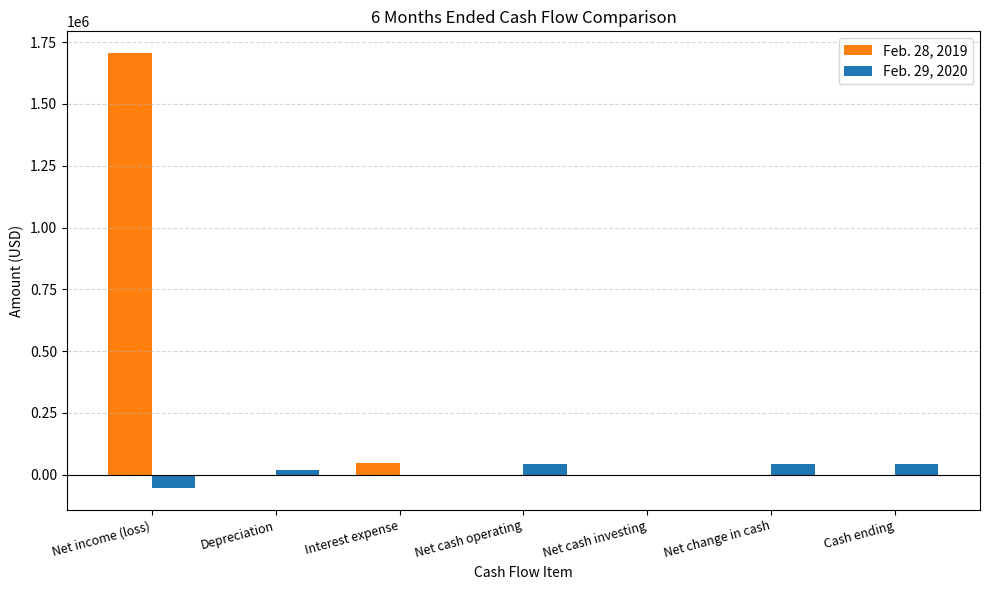

What is the sum of the Feb. 29, 2020 values at Net change in cash and Net cash investing?

42188